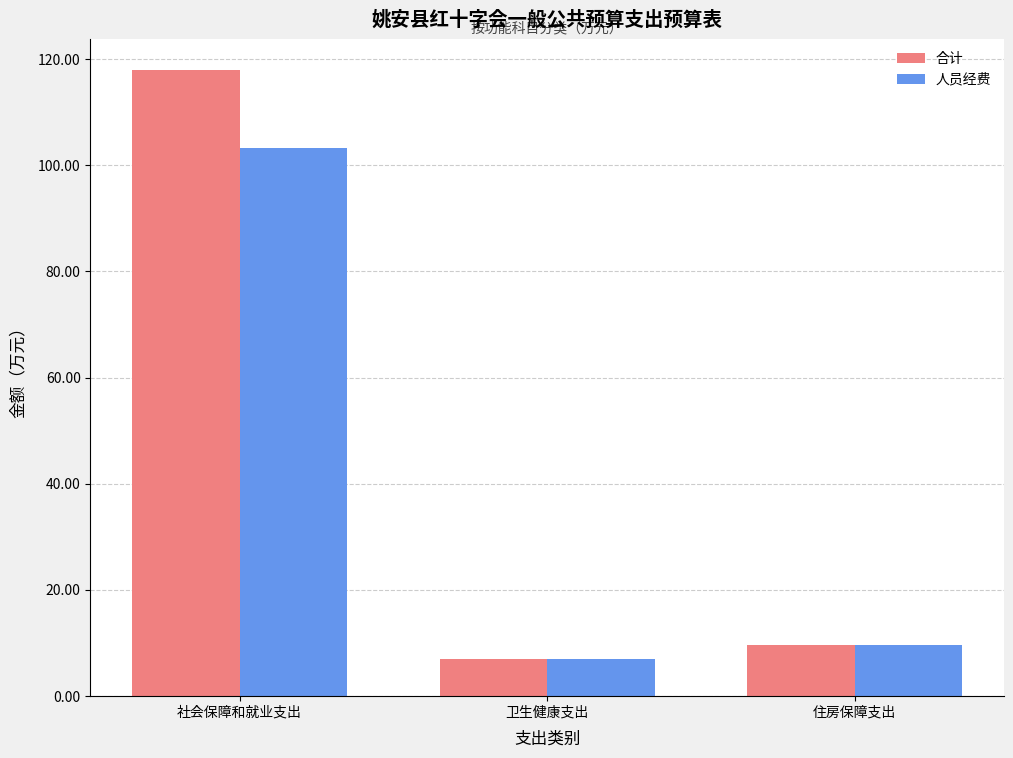

What is the value of the 合计 bar at the 1st from the left?

117.9